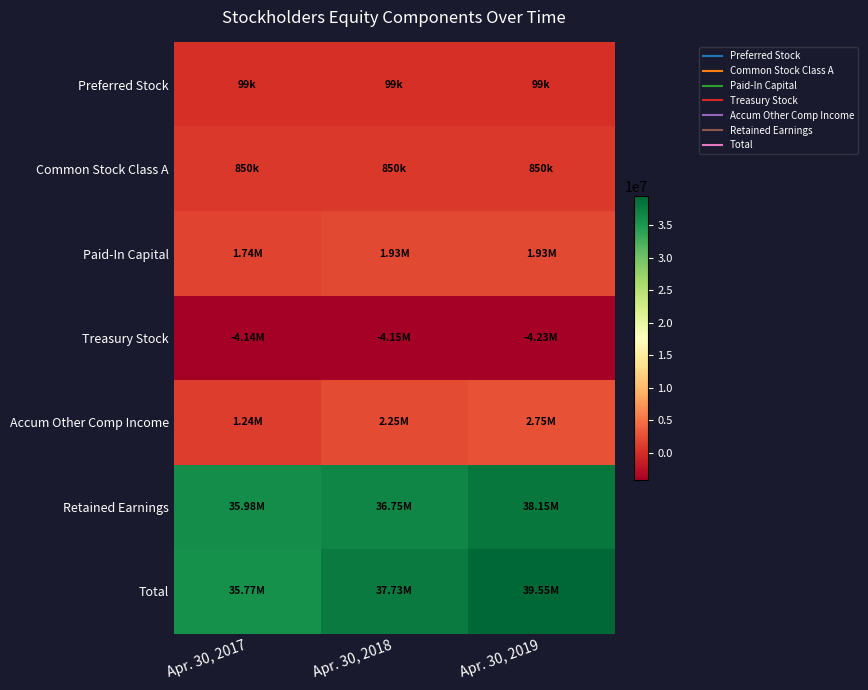

At which category is the sum across all series the highest?

Apr. 30, 2019